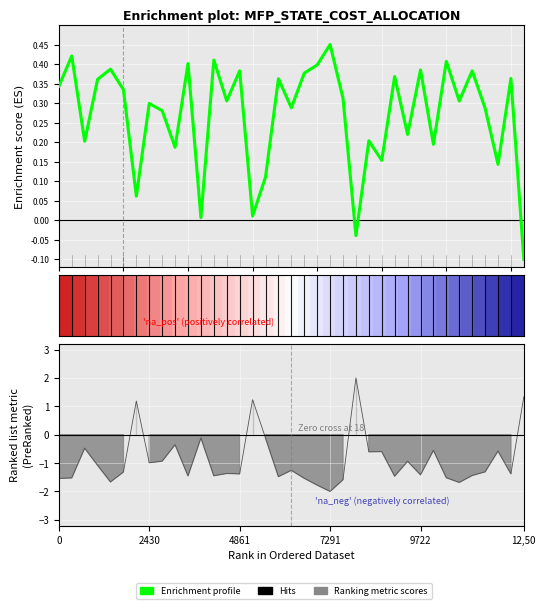

What is the difference between the maximum and second lowest values in the Enrichment profile series?

0.5